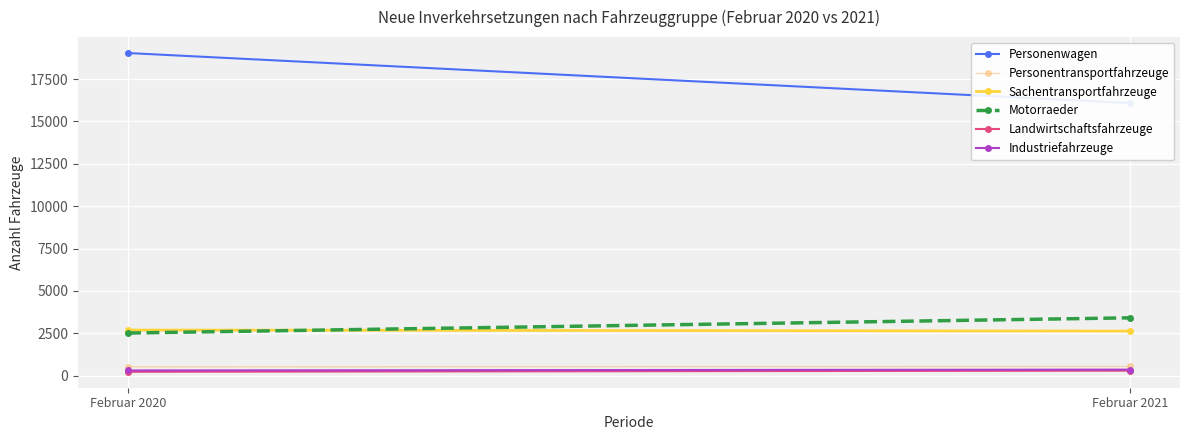

What is the average value of the Personenwagen series?

17560